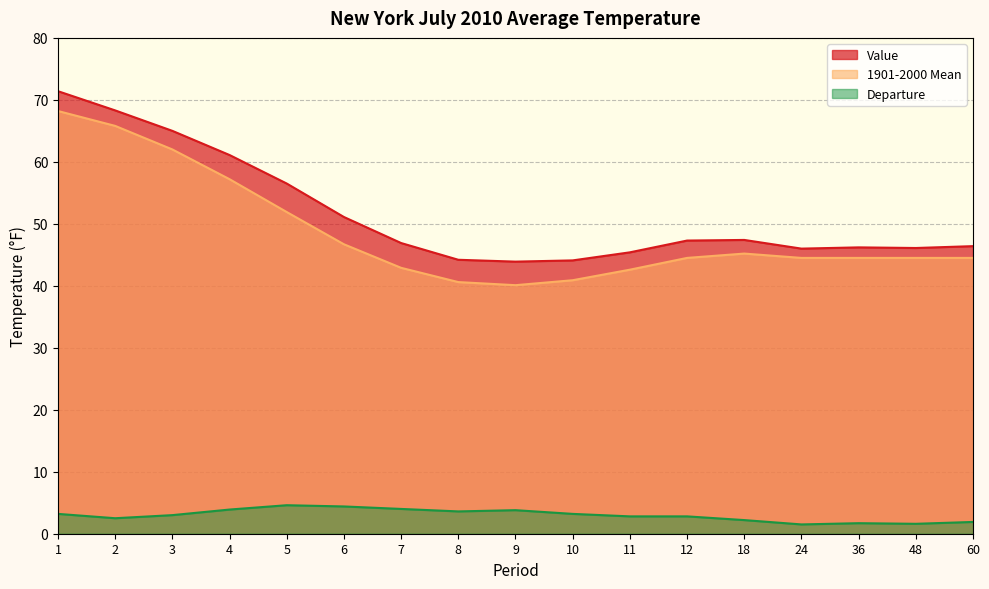

What is the sum of the Value values at 2 and 36?

114.5